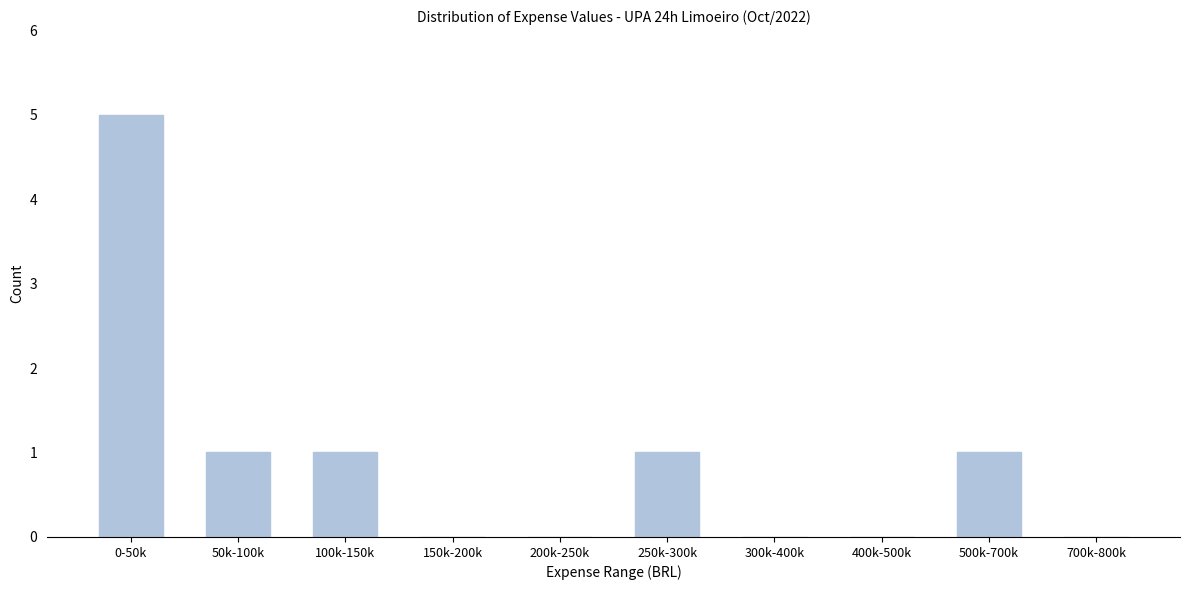

Reading left to right, what are all the values shown in this chart?

0-50k=5	50k-100k=1	100k-150k=1	150k-200k=0	200k-250k=0	250k-300k=1	300k-400k=0	400k-500k=0	500k-700k=1	700k-800k=0